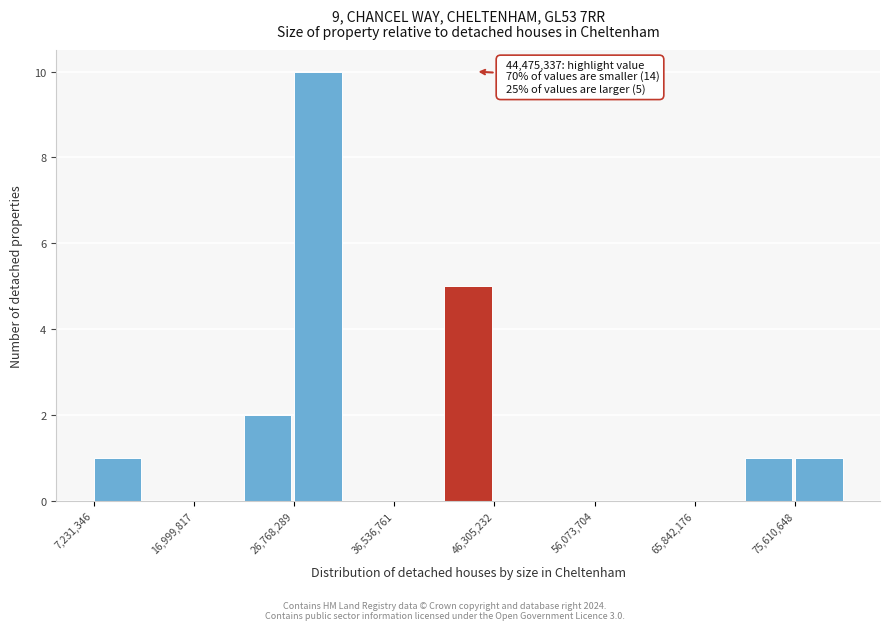

Over which range of the x-axis is the bar tallest?

27000000 to 32000000